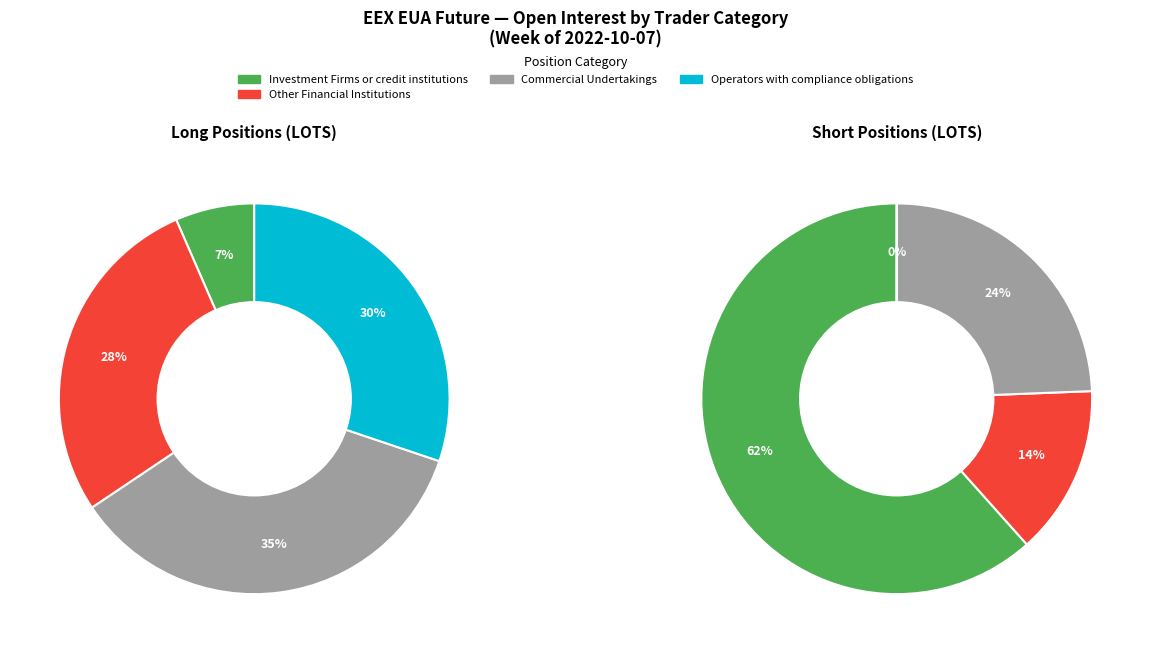

Is it true that 3 is 24% of the pie?

True